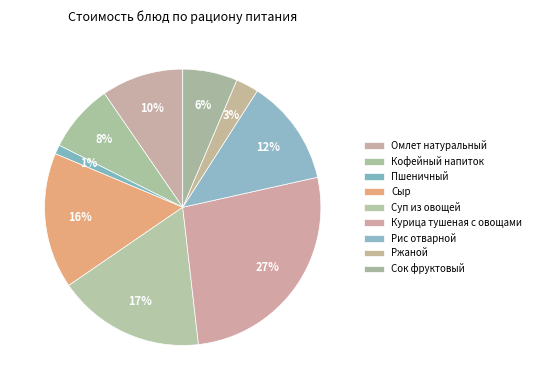

How many segments does this pie chart have?

9